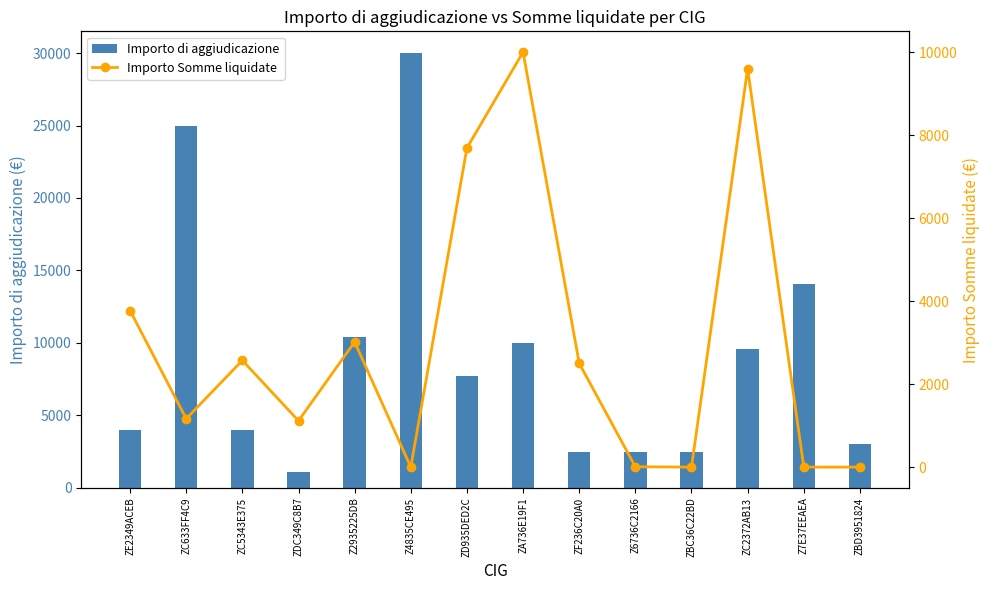

At which label does Importo di aggiudicazione reach its peak?

Z4835CE495